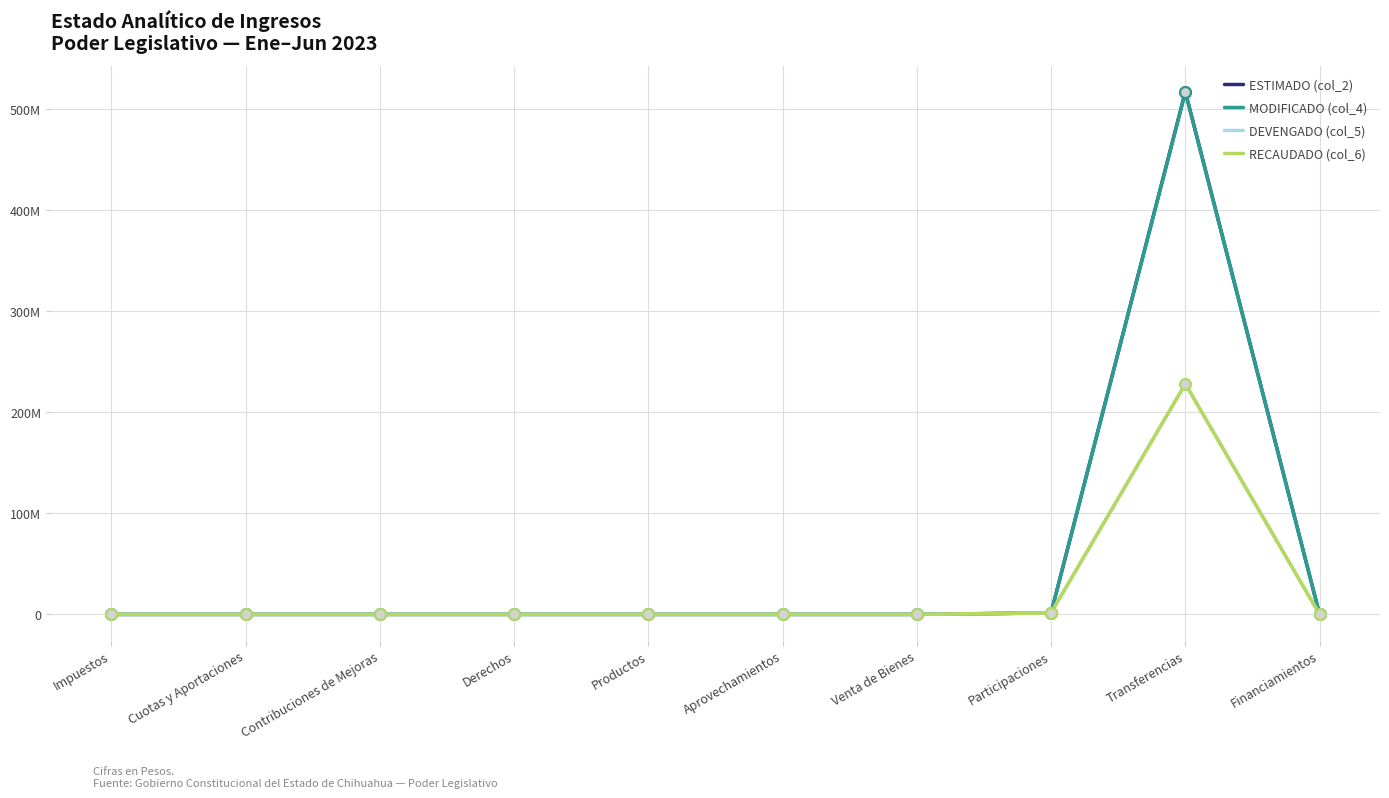

What are all the series names shown in the legend?

ESTIMADO (col_2), MODIFICADO (col_4), DEVENGADO (col_5), RECAUDADO (col_6)